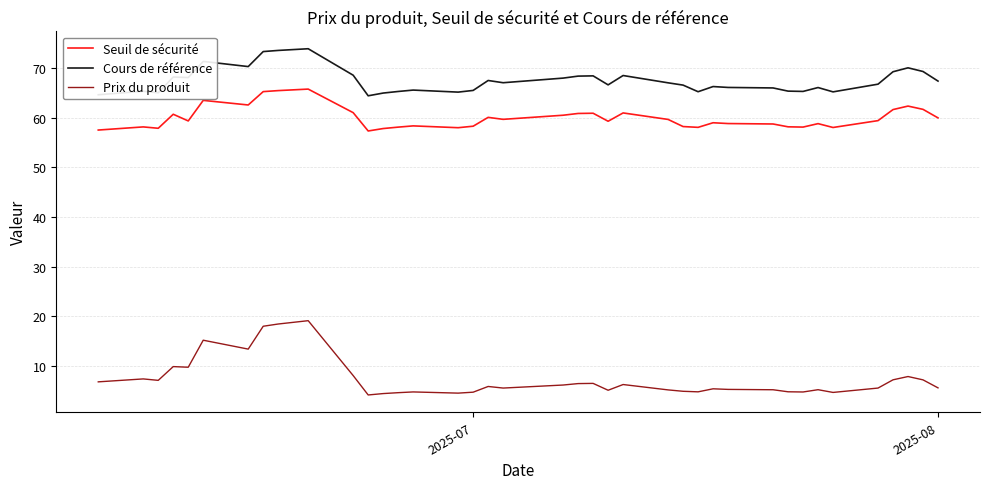

Which series has the largest range (max minus min)?

Prix du produit